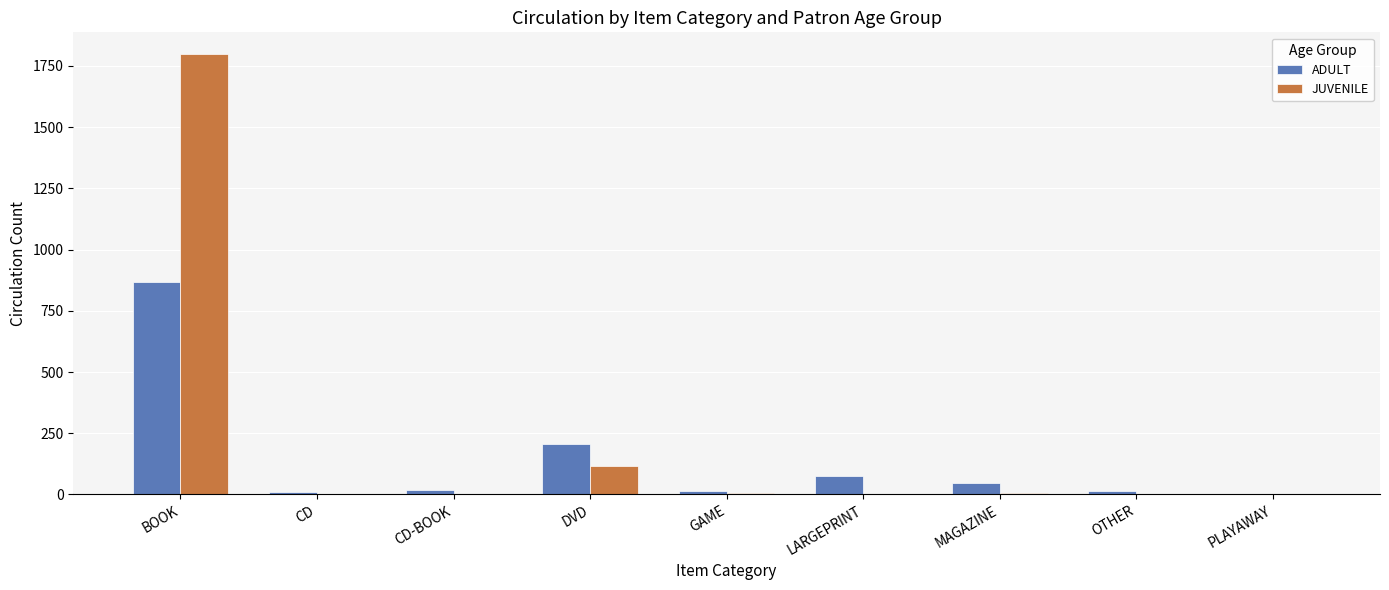

True or false: ADULT has a value of 106 at DVD.

False